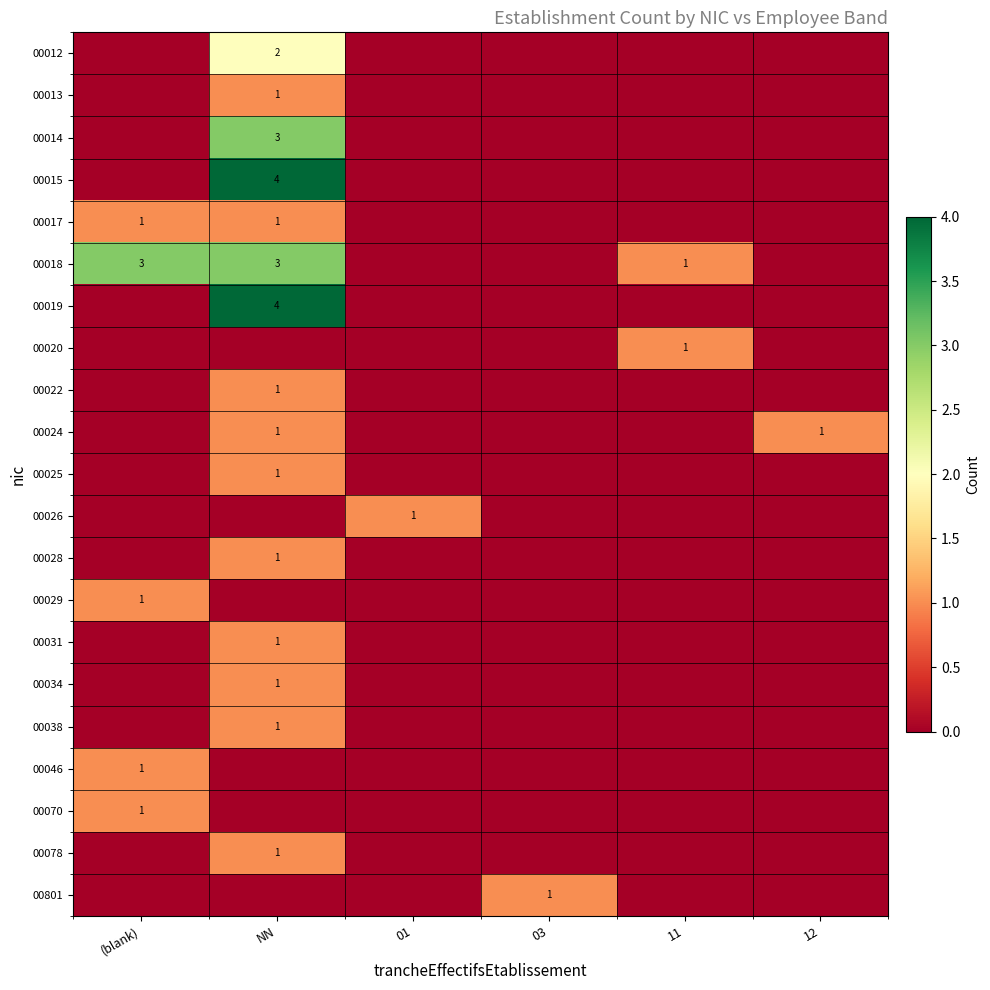

Is it true that 00017 equals 2 at NN?

False